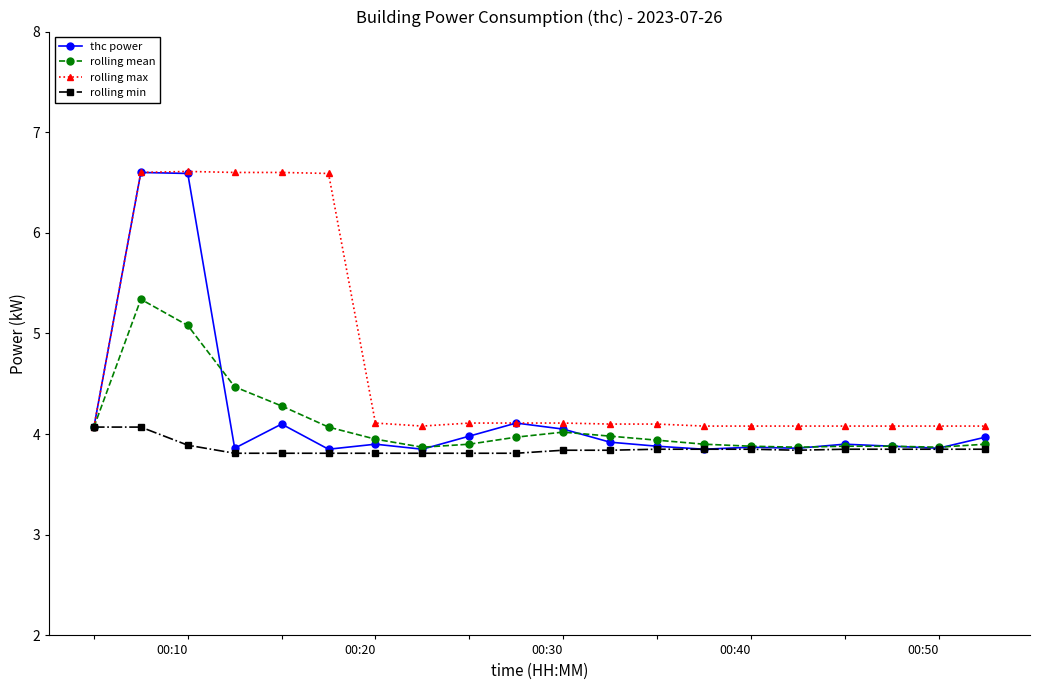

True or false: rolling mean has more than 1 interior local peaks.

True